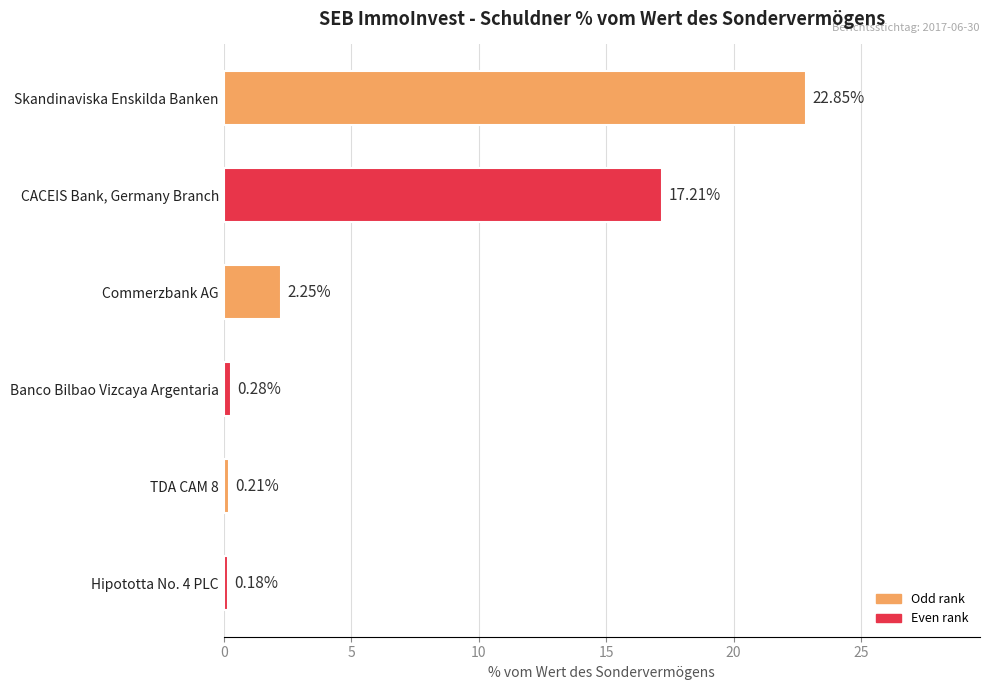

Does the chart contain any negative values?

No